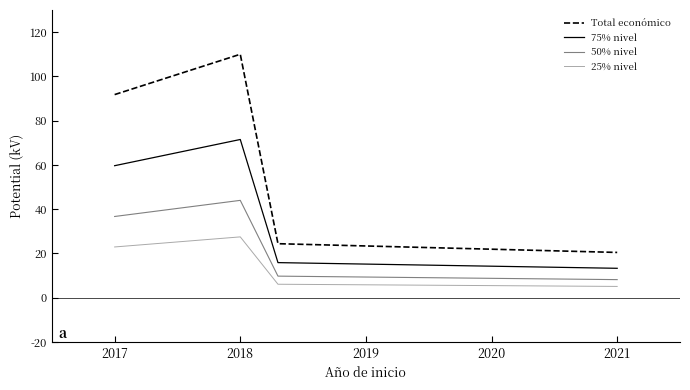

At how many categories does at least one series exceed 22?

3